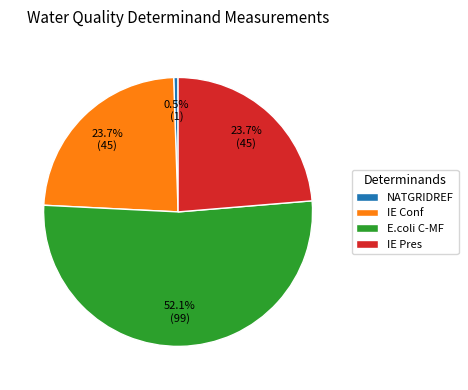

To the nearest percent, what is the difference between the largest and smallest slice percentages?

52%